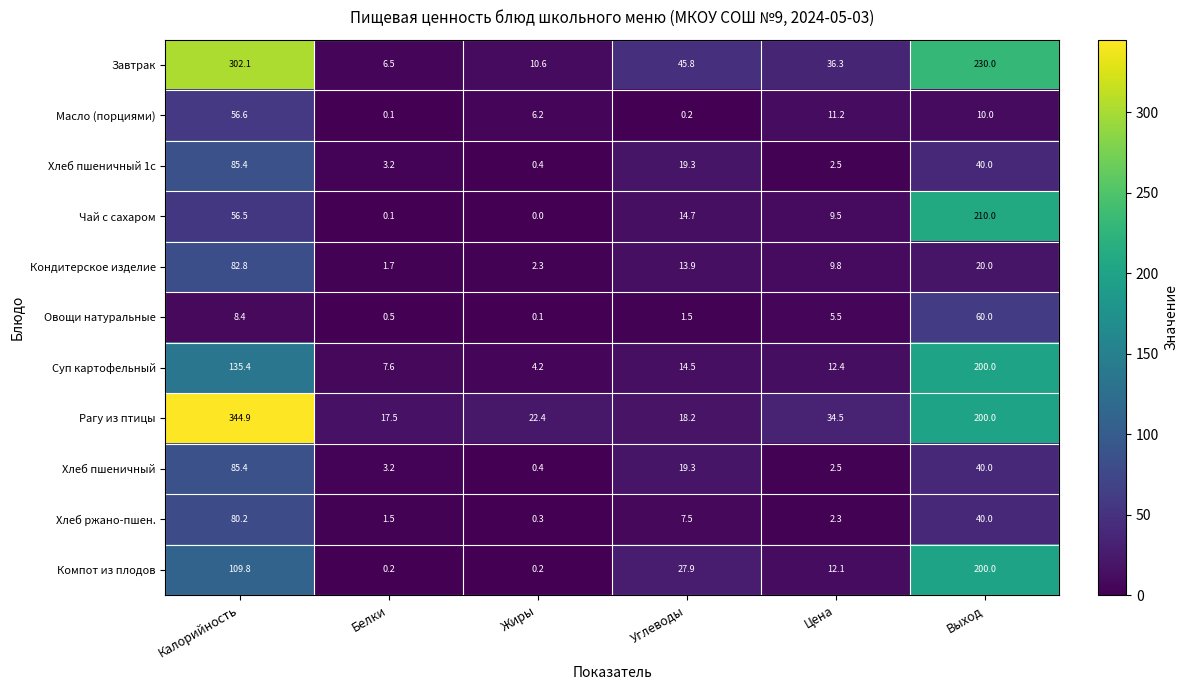

What is the difference between the Масло (порциями) values at Цена and Белки?

11.1